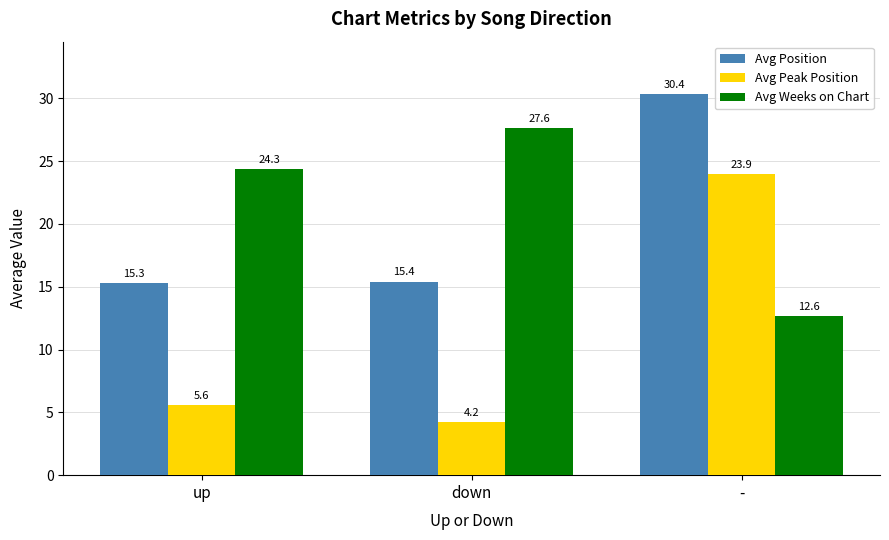

What is the smallest value displayed?

4.2